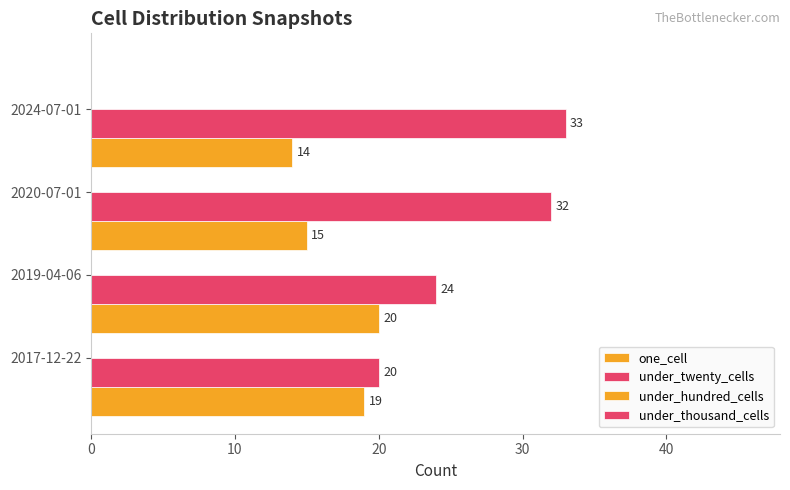

Which series has the largest total across all categories?

under_twenty_cells